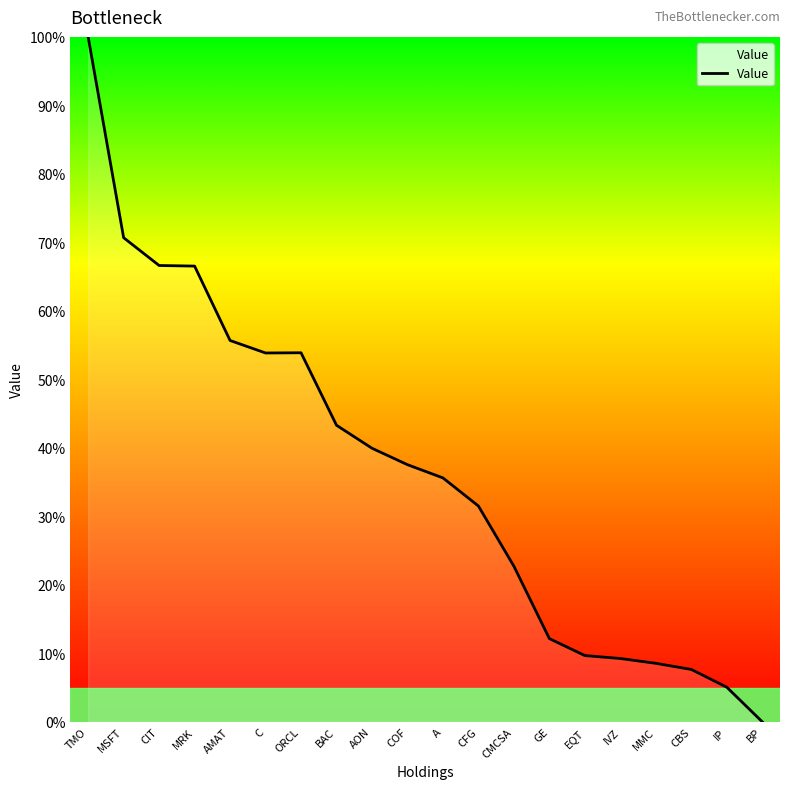

The chart shows a value of 15.5 at C. True or false?

False